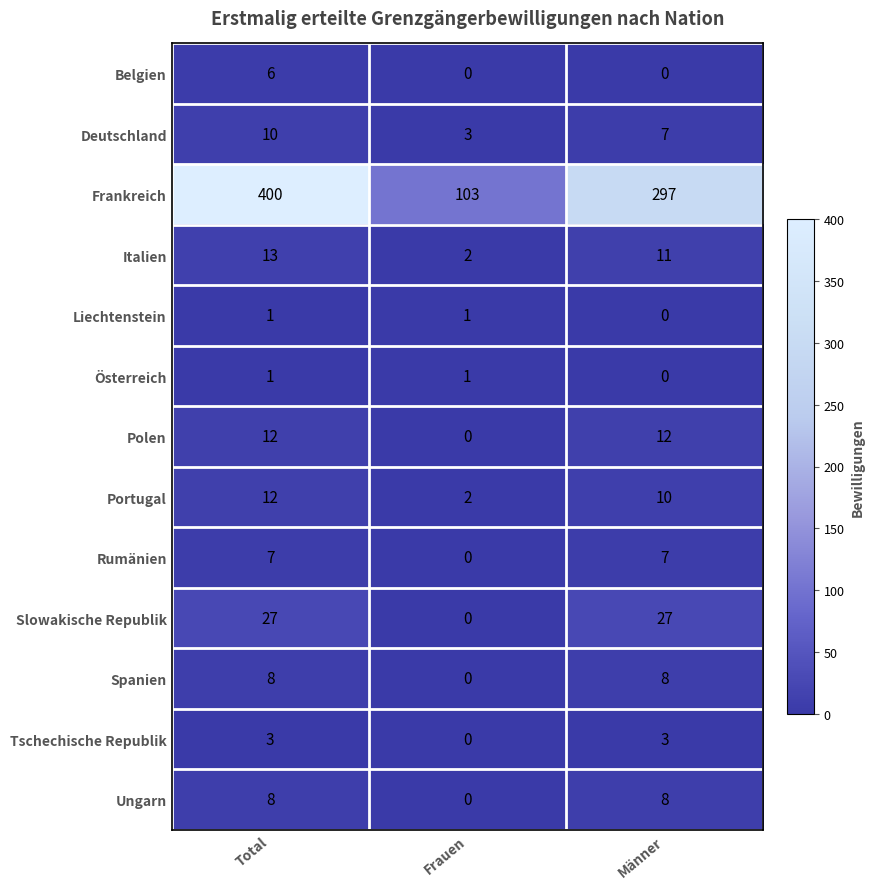

Which series has the largest range (max minus min)?

Frankreich